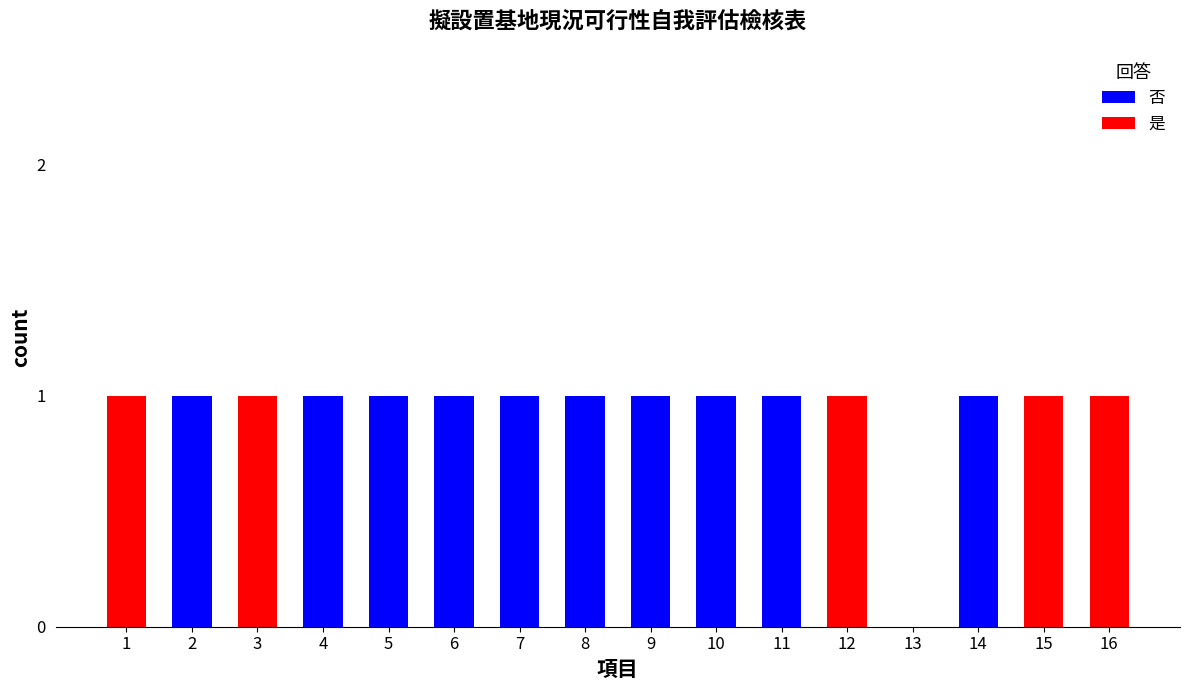

What is the sum of all 否 values?

10